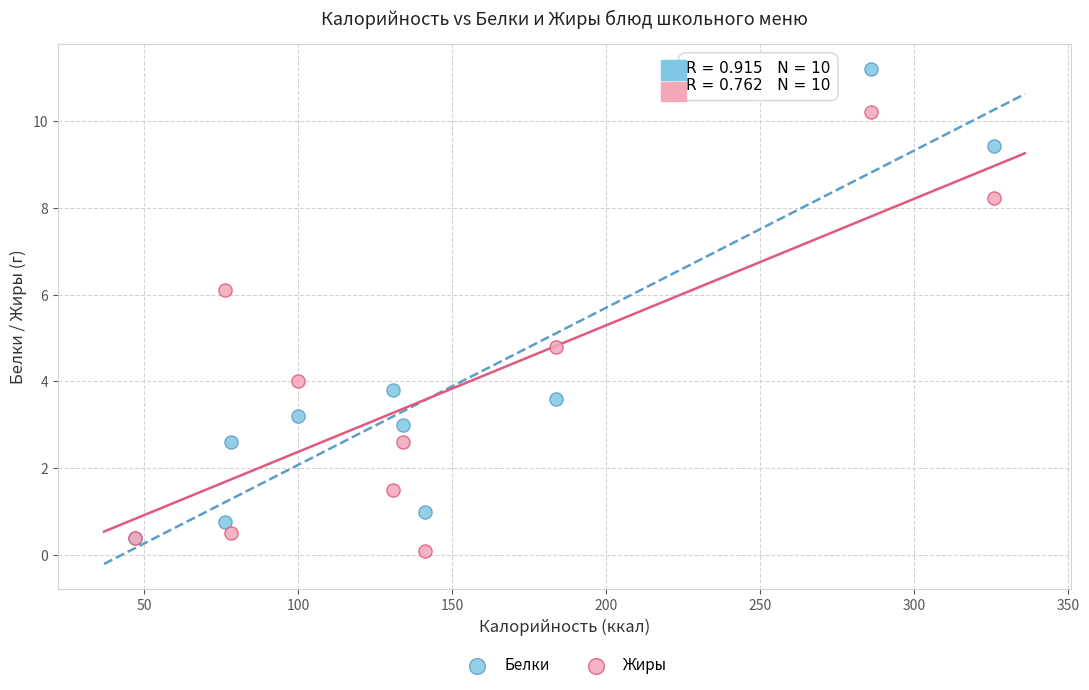

In the Белки series, what Y value is closest to 5?

3.8